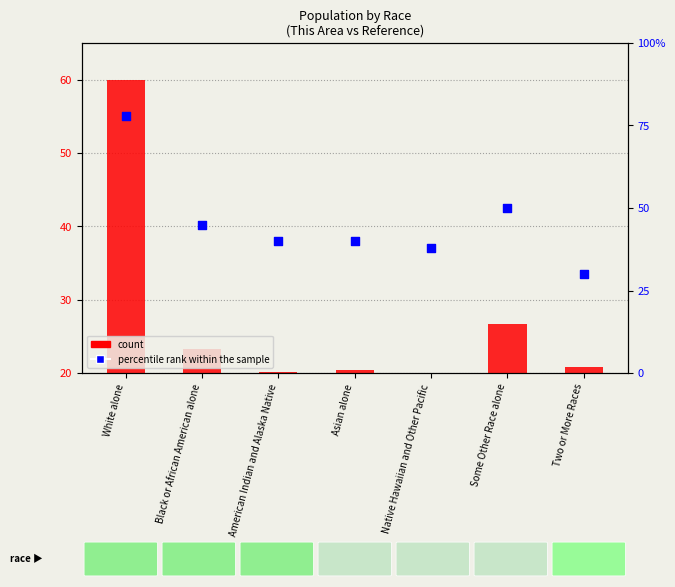

Approximately how many times larger is the value at Some Other Race alone compared to Native Hawaiian and Other Pacific?

1.3